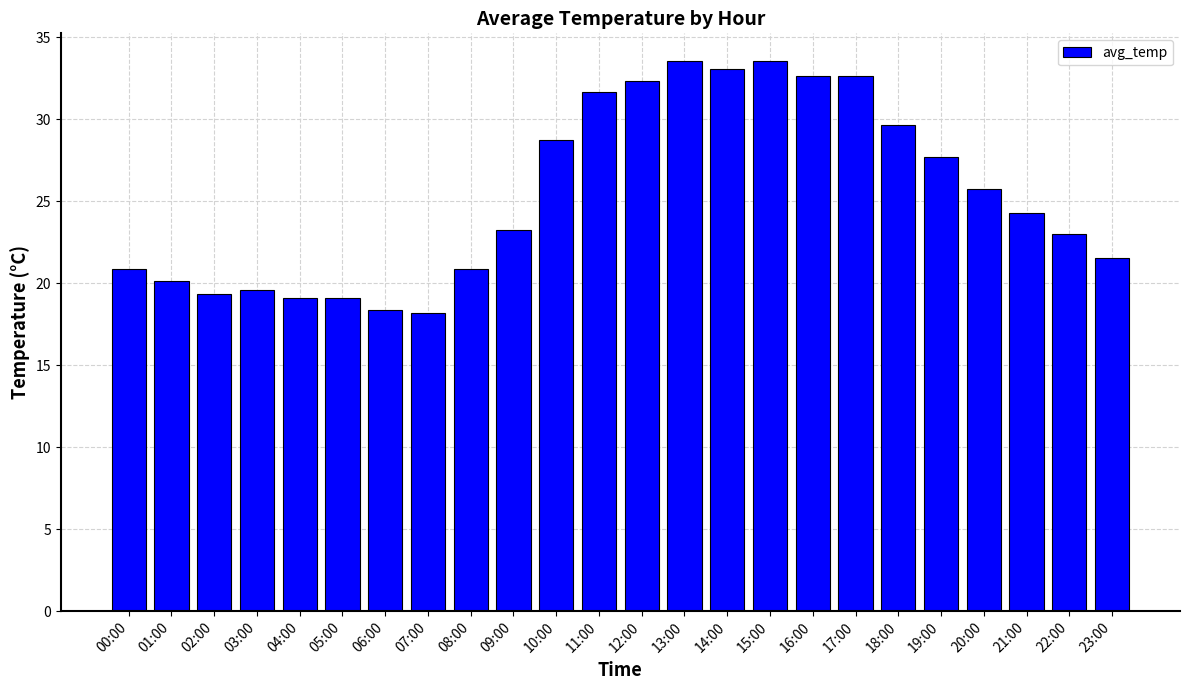

Count the number of categories in the chart.

24